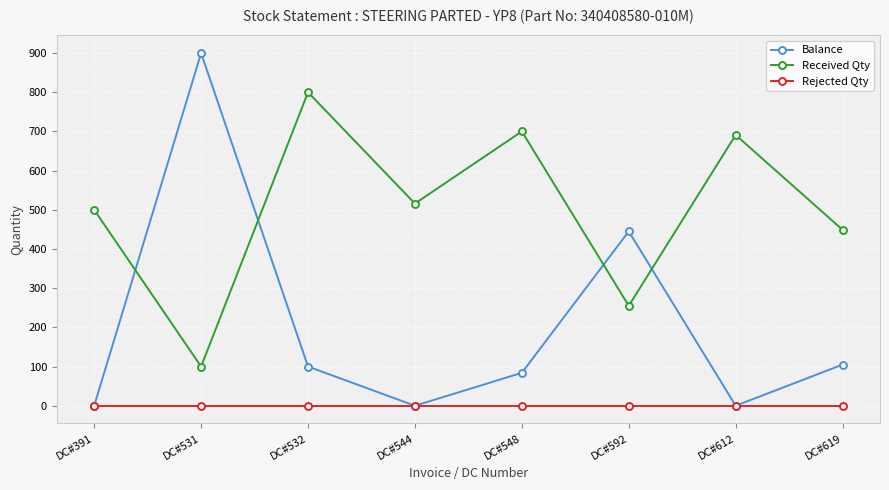

What is the approximate value of Received Qty at DC#532?

800